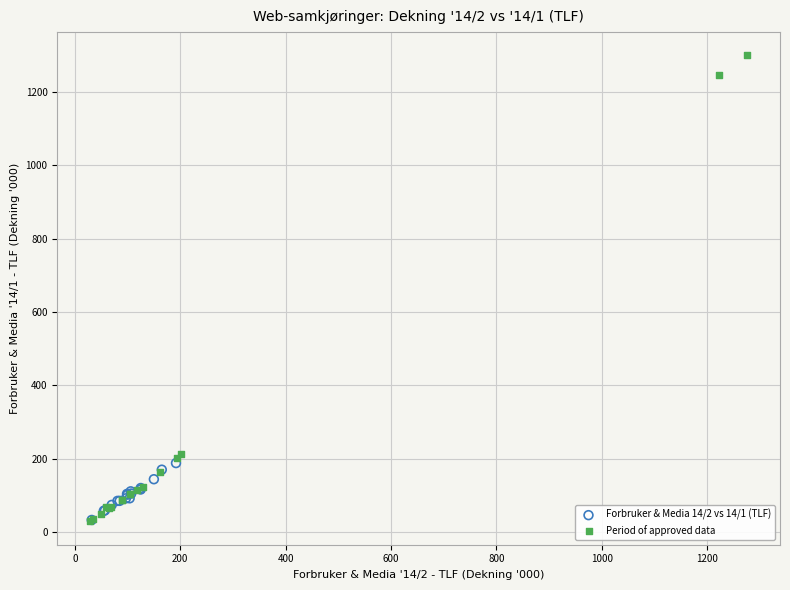

Which series has the largest Y range (max minus min)?

Period of approved data